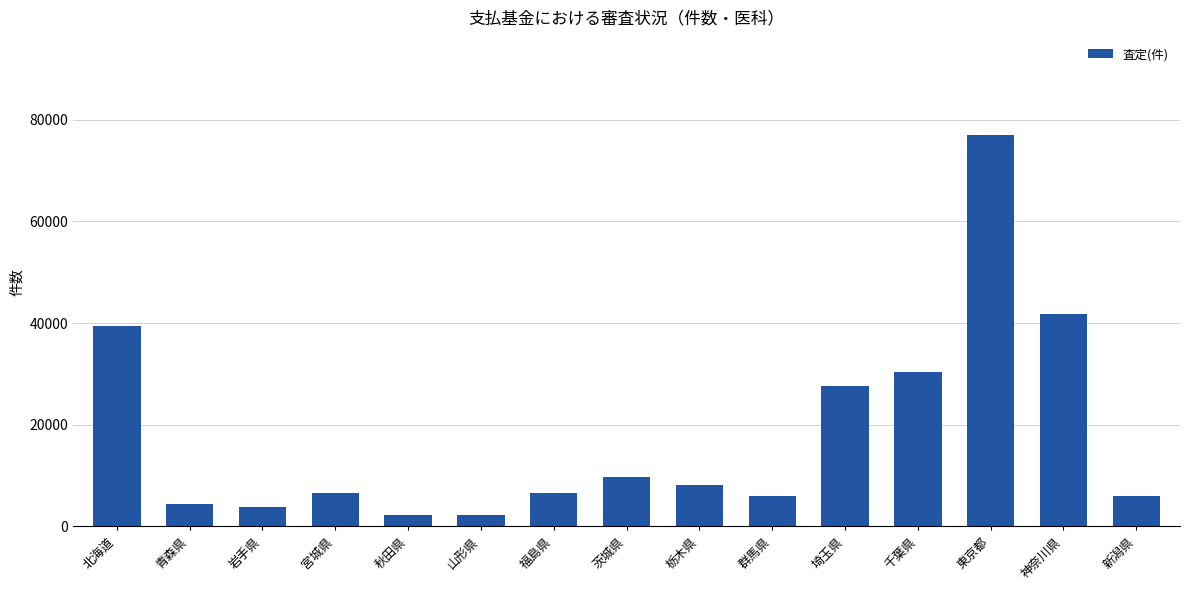

What is the difference between the maximum and minimum values?

74863